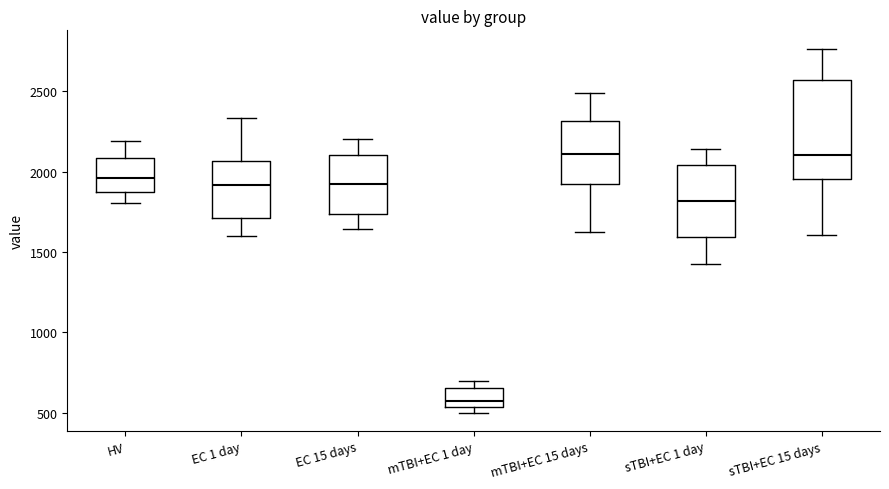

Which box is the tallest, from its lower edge to its upper edge?

sTBI+EC 15 days